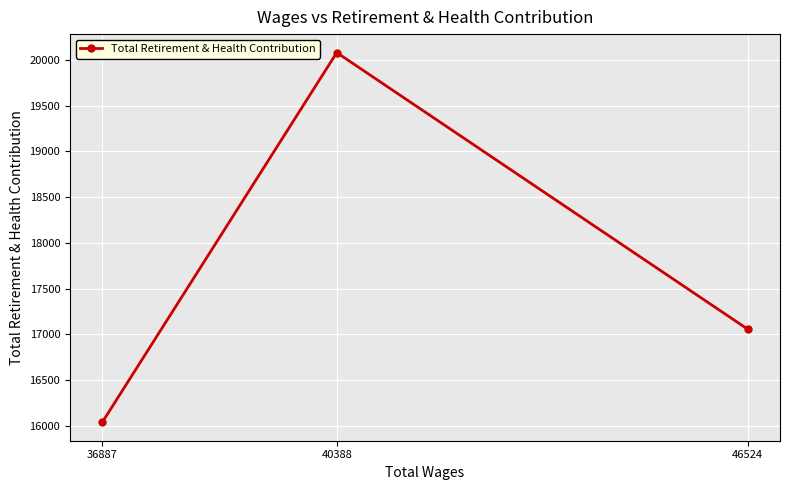

Reading left to right, what are all the values shown in this chart?

36887=16039	40388=20080	46524=17056